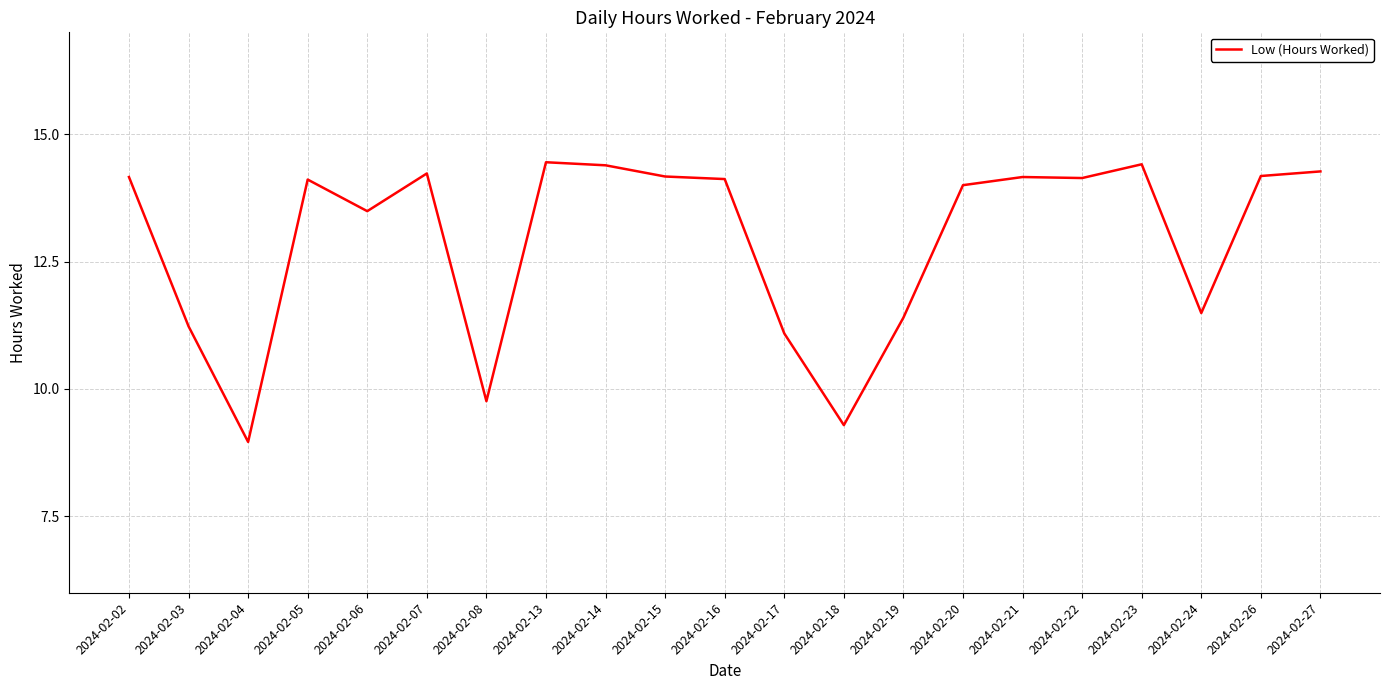

What is the change in value from 2024-02-03 to 2024-02-20?

+2.8